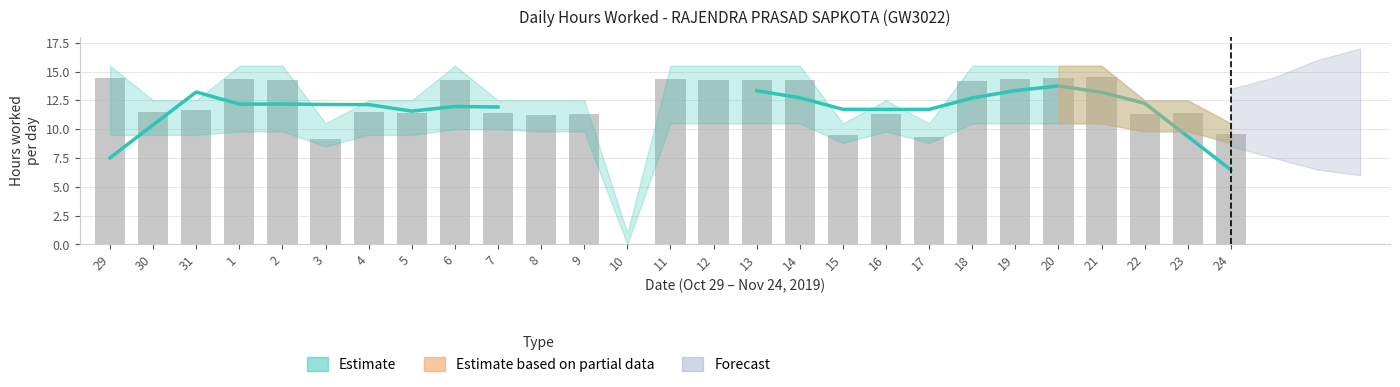

The value of Estimate High at 30 is 12.5. True or false?

True